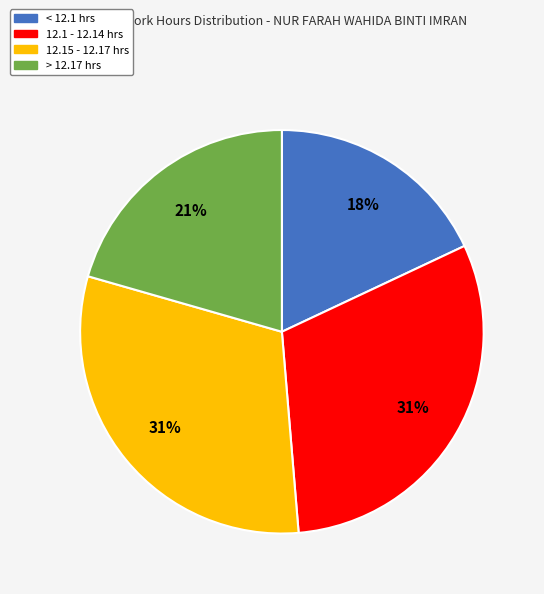

Is there any slice that represents more than half of the pie?

No